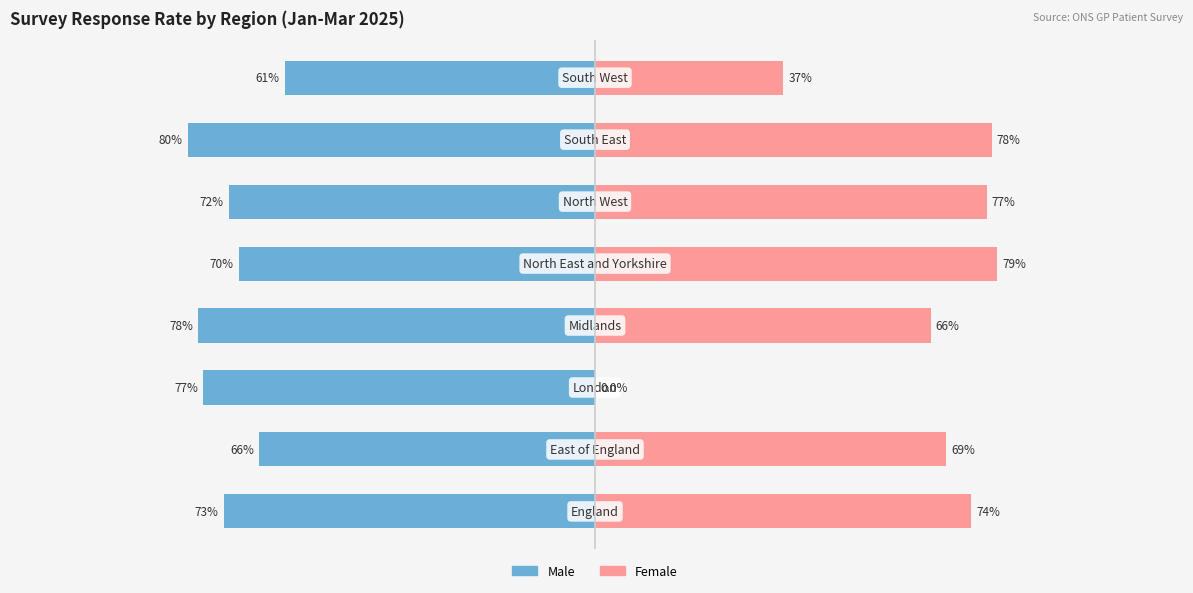

True or false: Male has a value of -0.7 at 1.

True